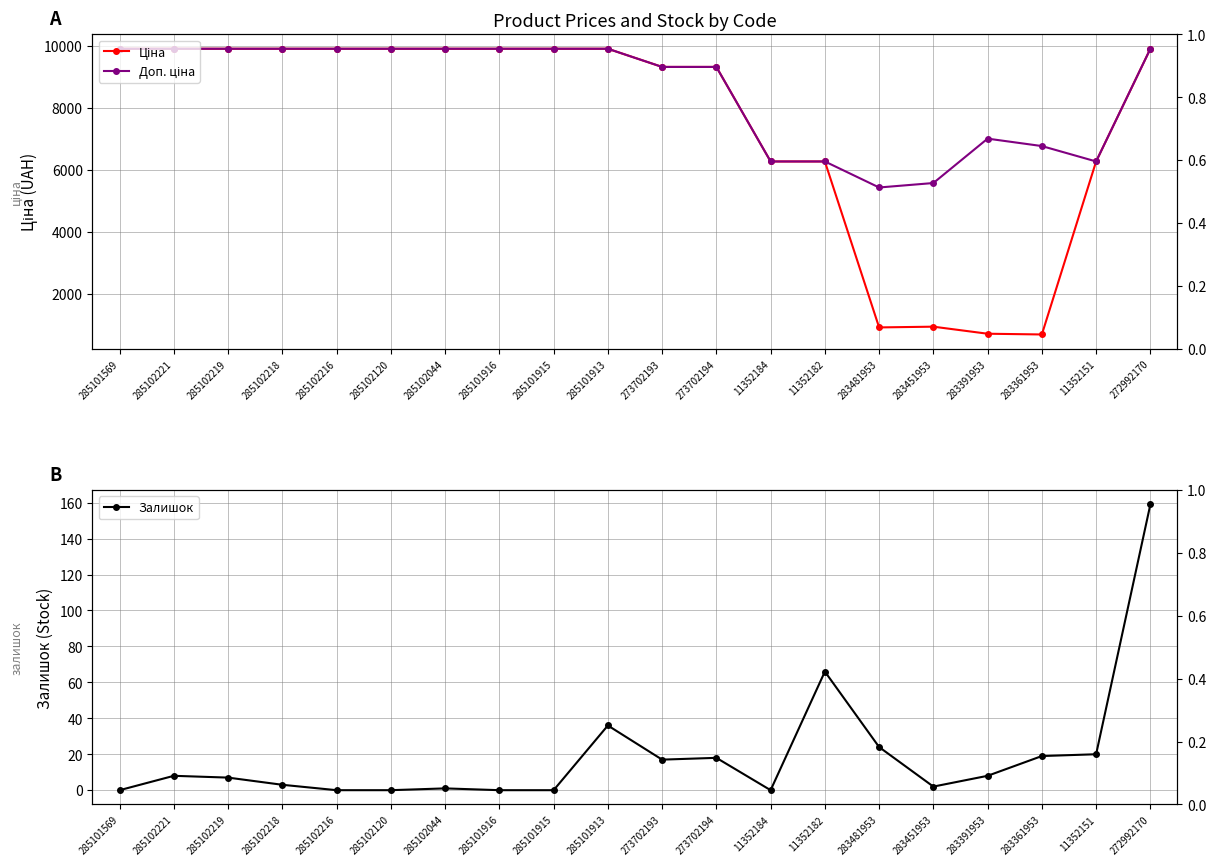

Does the chart display data point markers on the line(s)?

Yes